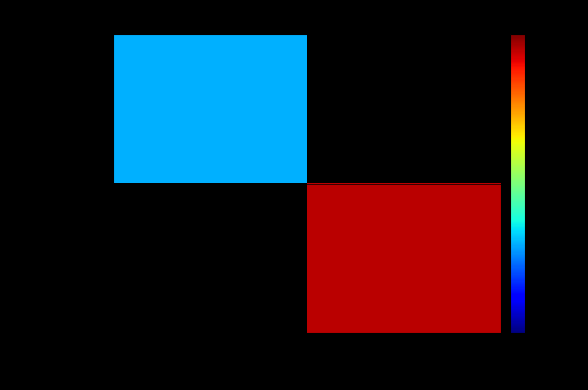

Count the number of data series in this chart.

2